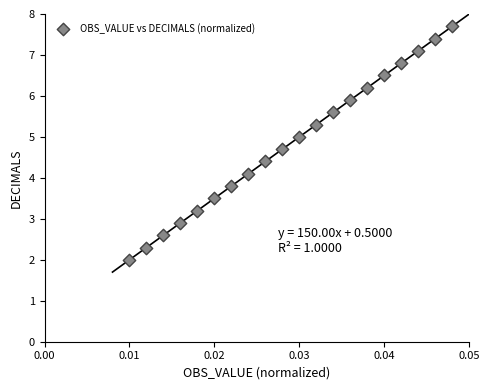

What is the range of Y values (max minus min)?

5.7